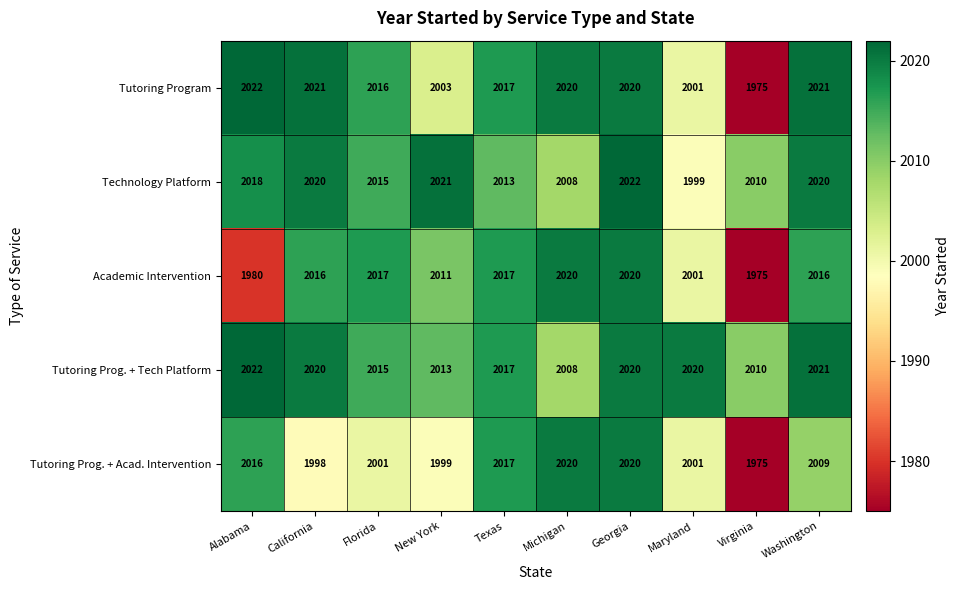

What value does the Technology Platform series have at California, to the nearest 10?

2020